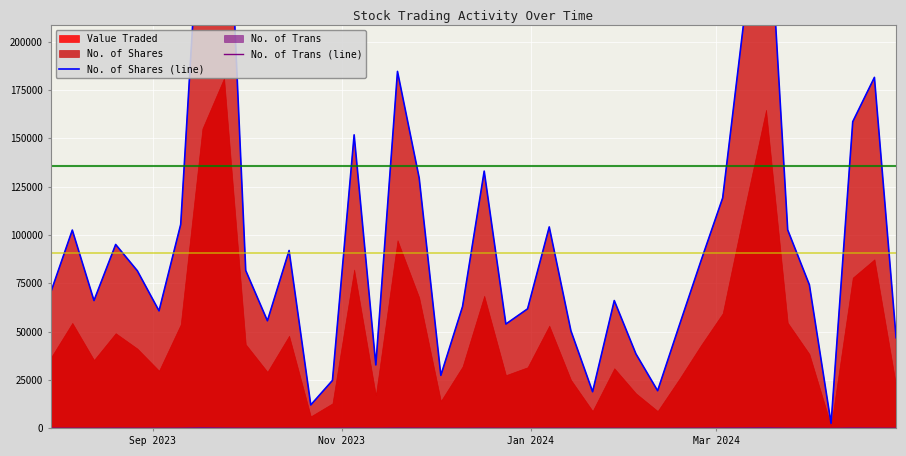

The value of No. of Shares (line) at 24 is 67993. True or false?

False